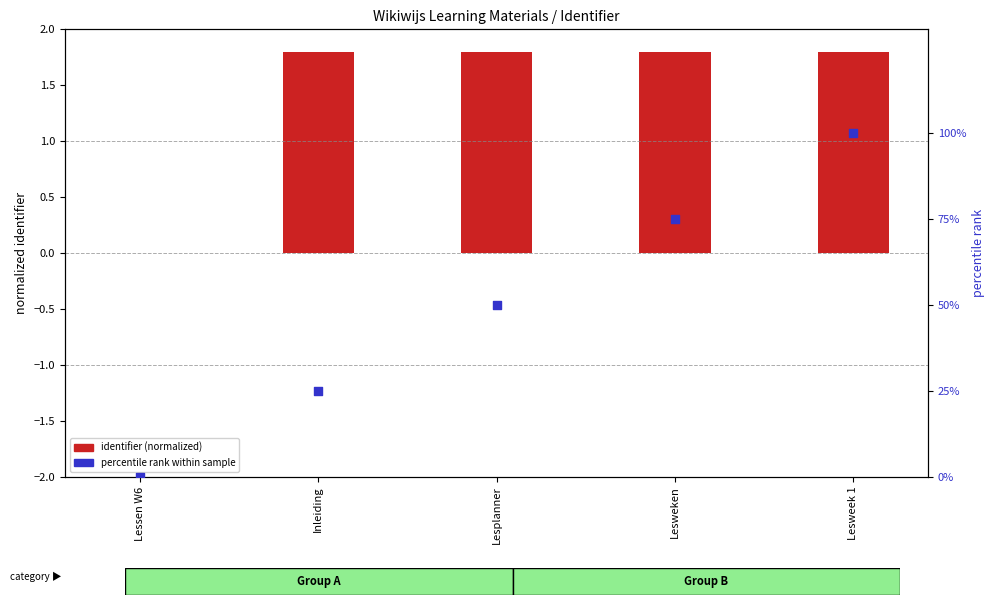

Which series has the largest Y range (max minus min)?

percentile rank within sample